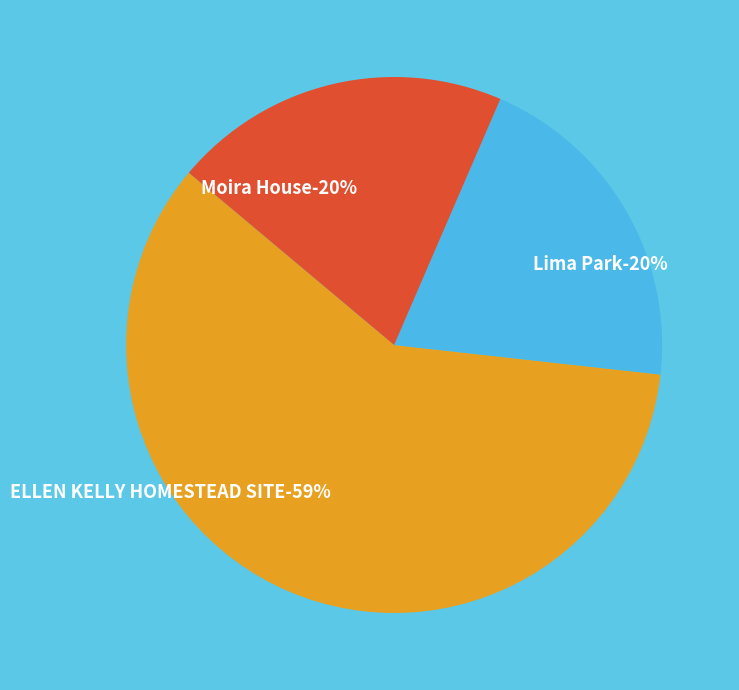

How many segments does this pie chart have?

3